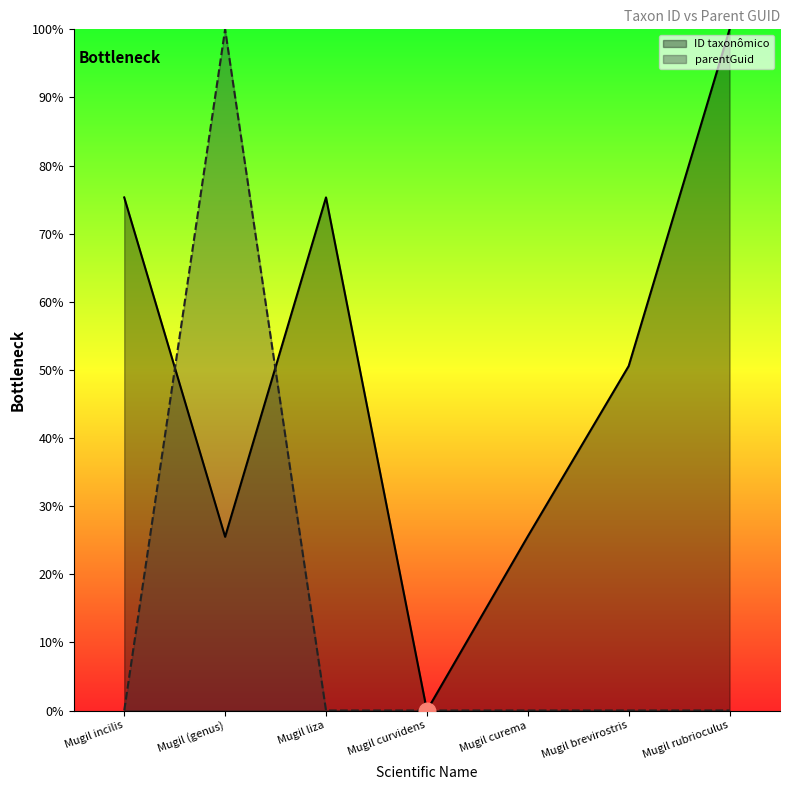

Reading left to right, extract all data points from this chart.

ID taxonômico: Mugil incilis=75.3	Mugil (genus)=25.5	Mugil liza=75.3	Mugil curvidens=0.0	Mugil curema=25.6	Mugil brevirostris=50.6	Mugil rubrioculus=100.0
parentGuid: Mugil incilis=0.0	Mugil (genus)=100.0	Mugil liza=0.0	Mugil curvidens=0.0	Mugil curema=0.0	Mugil brevirostris=0.0	Mugil rubrioculus=0.0